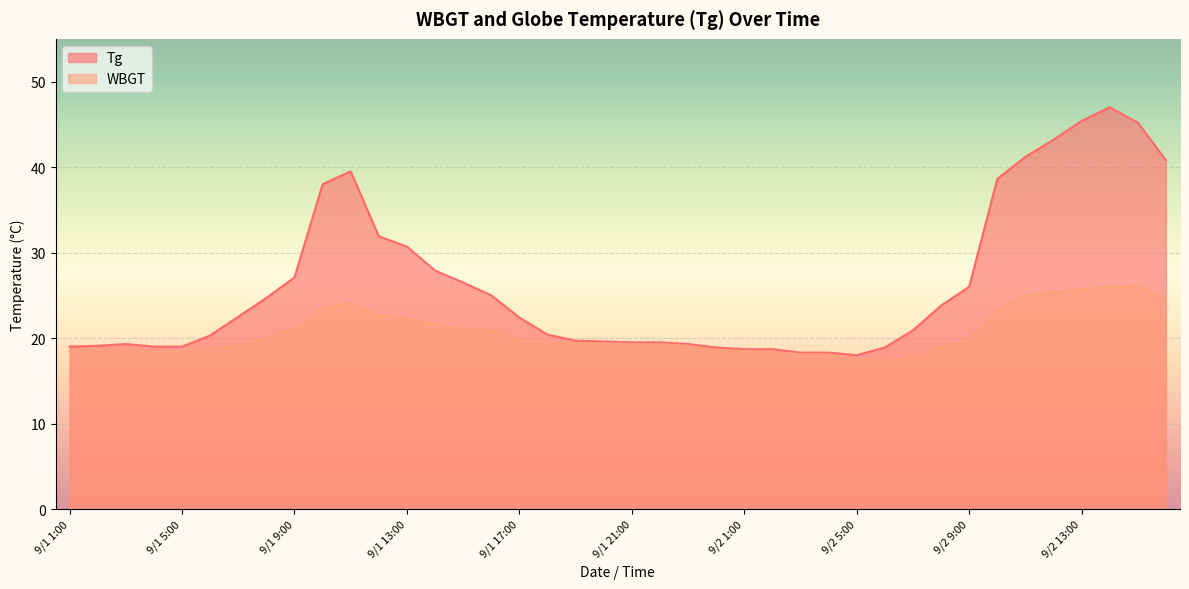

What is the label of the 21st point from the right?

9/1 20:00